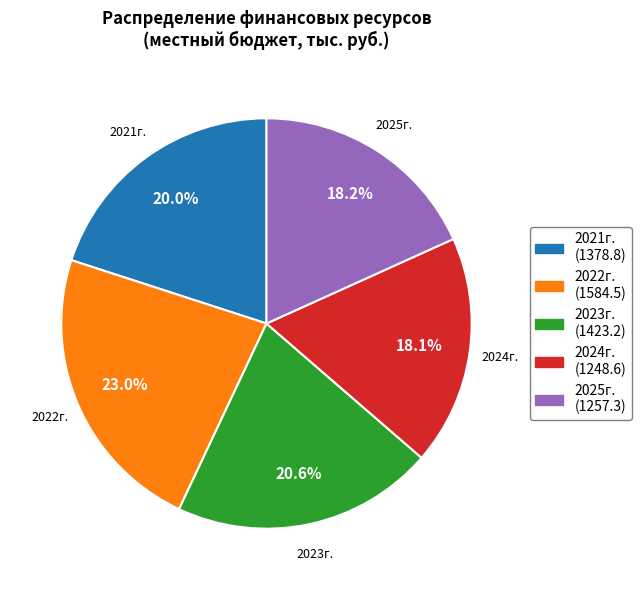

Approximately how many times larger is the value at 2022г. compared to 2024г.?

1.3